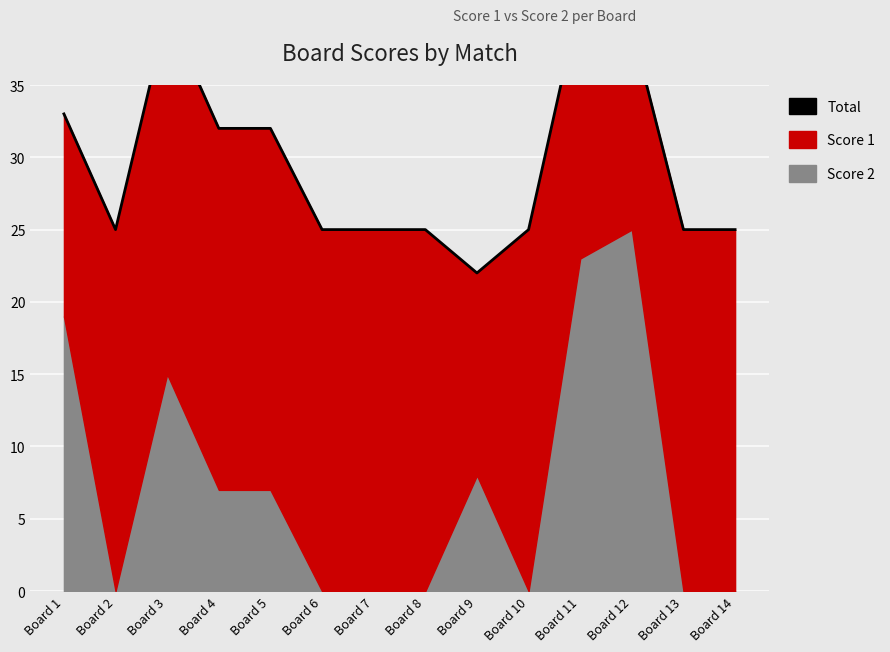

At which category does the data reach its first local peak?

Board 3